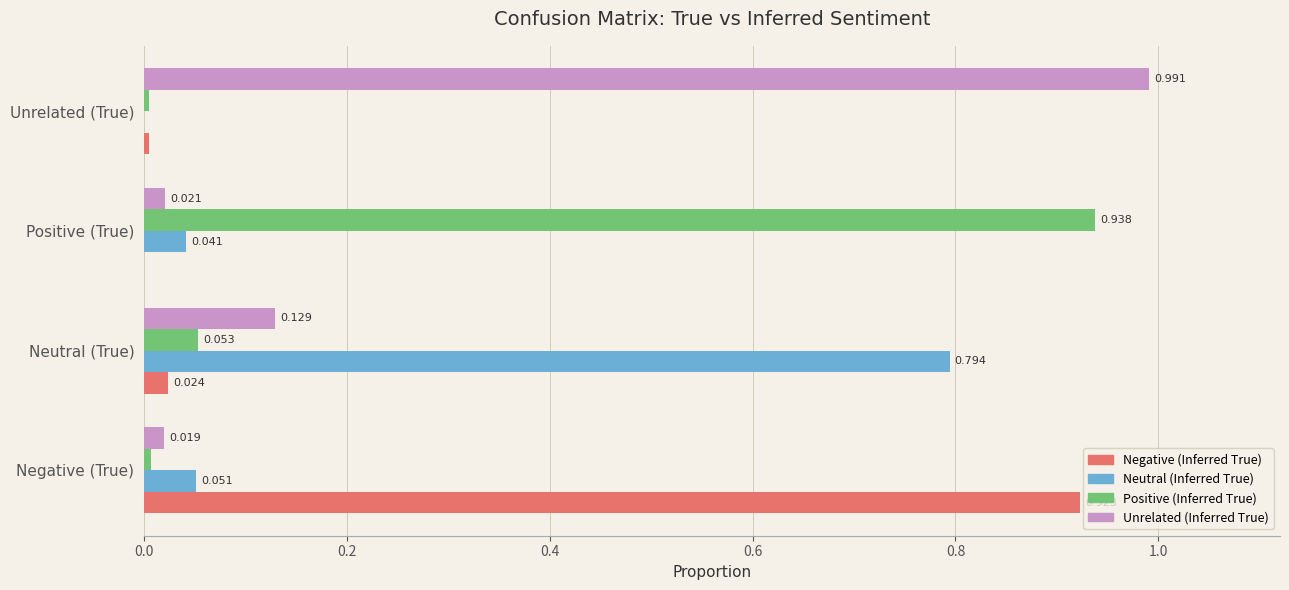

At which label does Neutral (Inferred True) reach its peak?

Neutral (True)